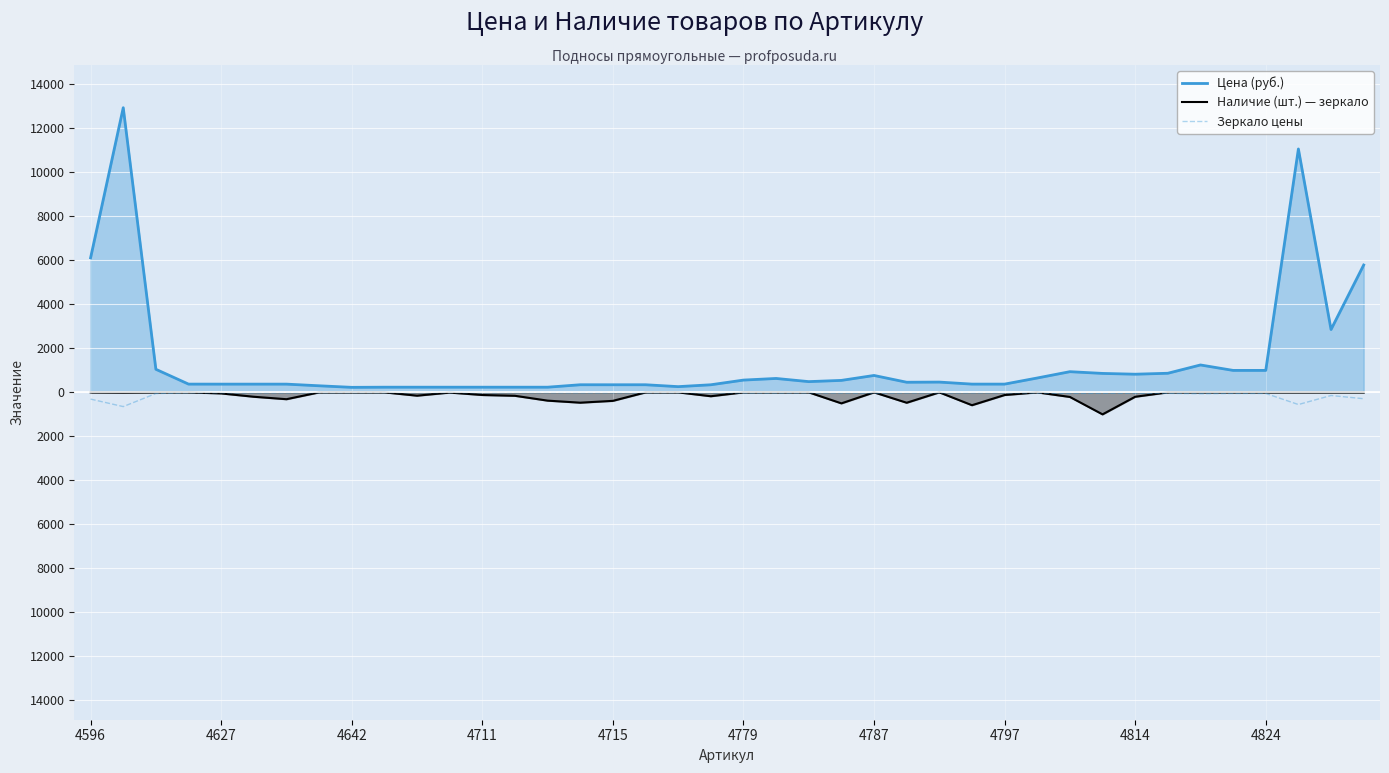

What is the total value across all series at 39?

5497.6